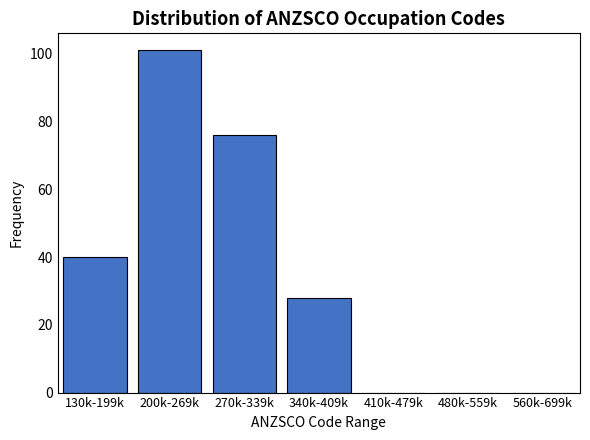

Reading right to left, list all the values displayed in this chart.

560k-699k=0	480k-559k=0	410k-479k=0	340k-409k=28	270k-339k=76	200k-269k=101	130k-199k=40